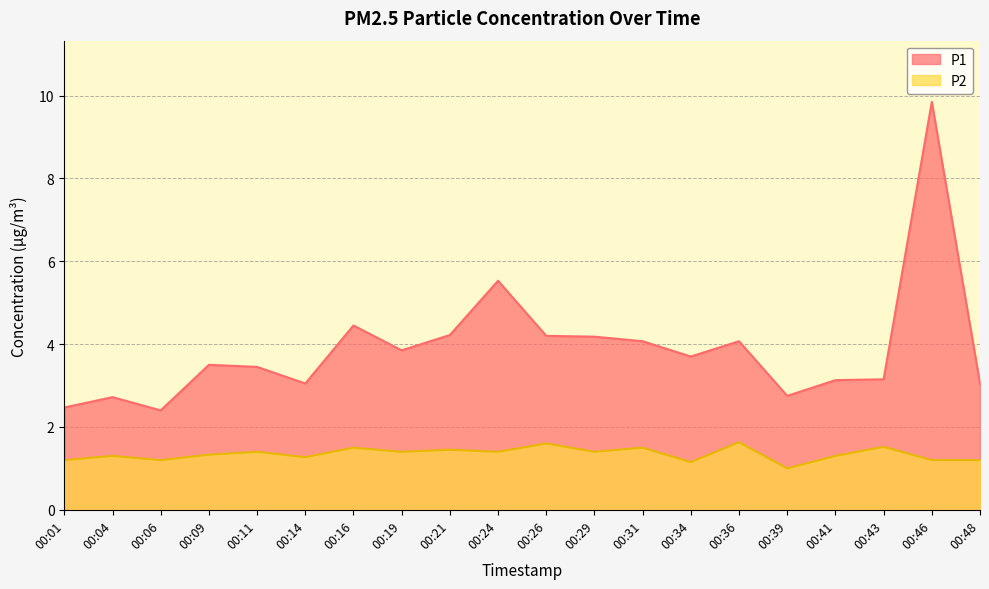

Does the chart display data point markers on the line(s)?

No